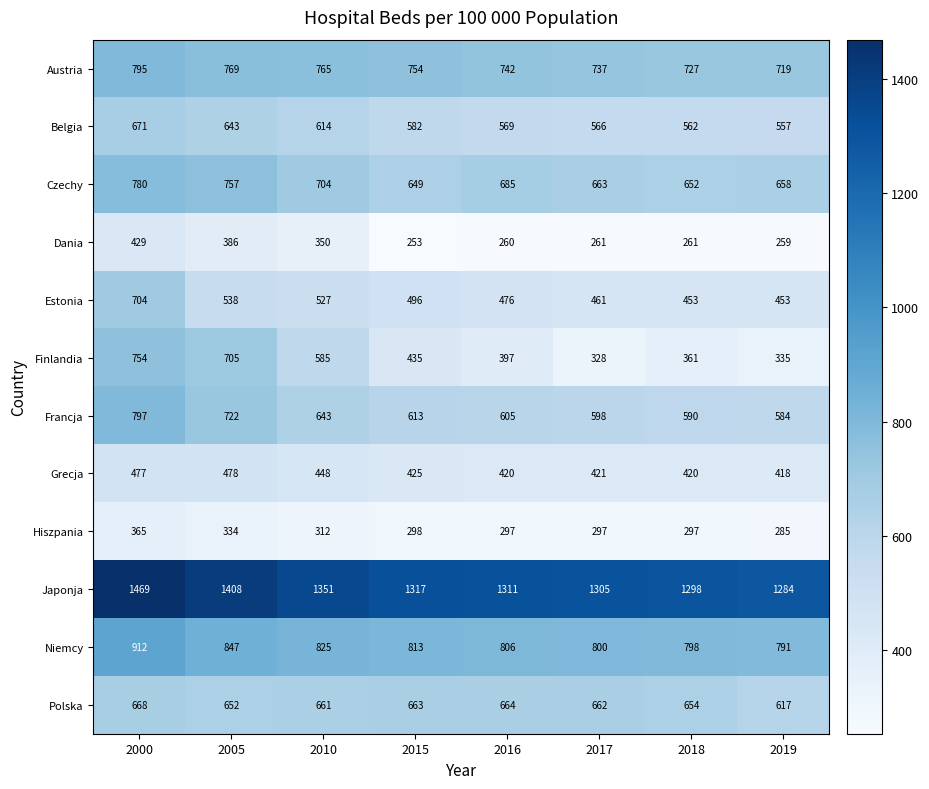

Rank the series at 2010 from highest to lowest value.

Japonja, Niemcy, Austria, Czechy, Polska, Francja, Belgia, Finlandia, Estonia, Grecja, Dania, Hiszpania